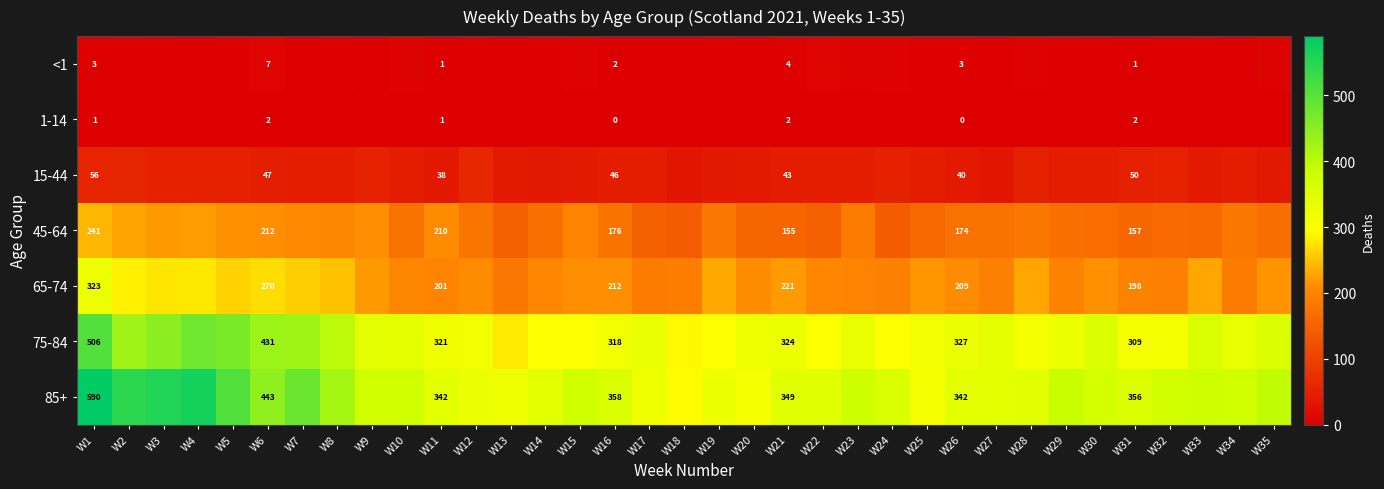

The value of <1 at W26 is 3. True or false?

True